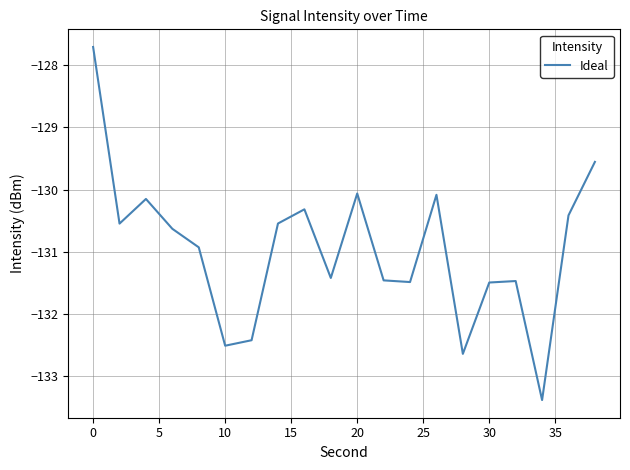

How many lines are shown in the chart?

1